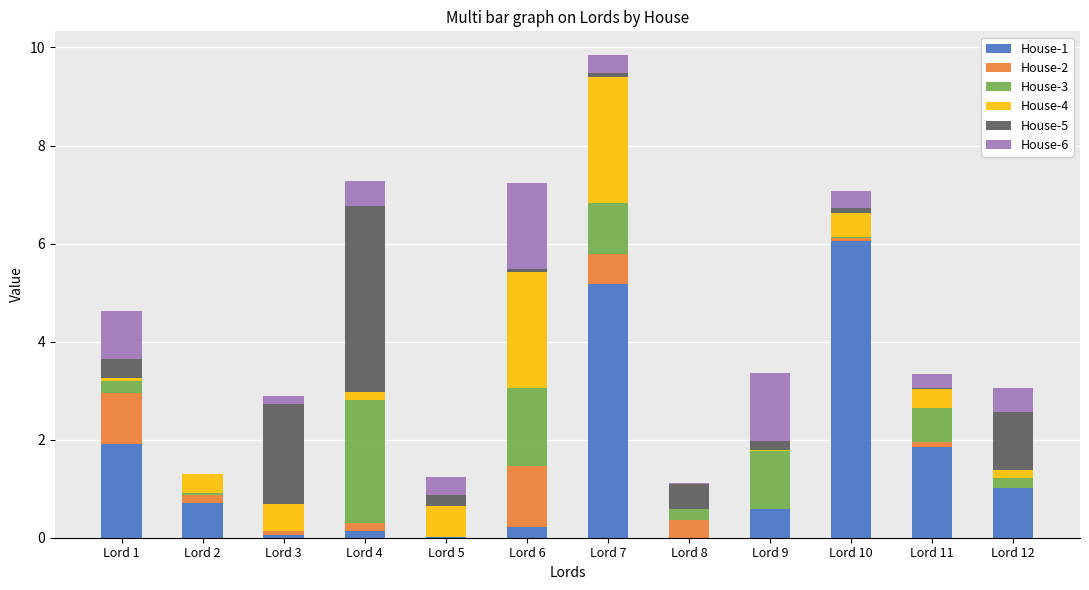

The value of House-1 at Lord 9 is 0.6. True or false?

True